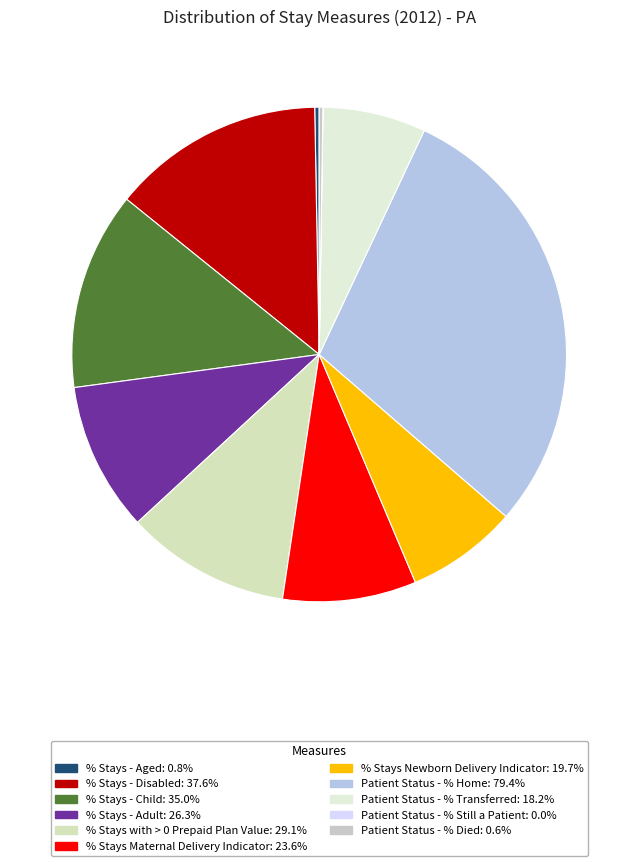

To the nearest percent, what is the difference between the % Stays - Disabled and % Stays - Adult slice percentages?

4%